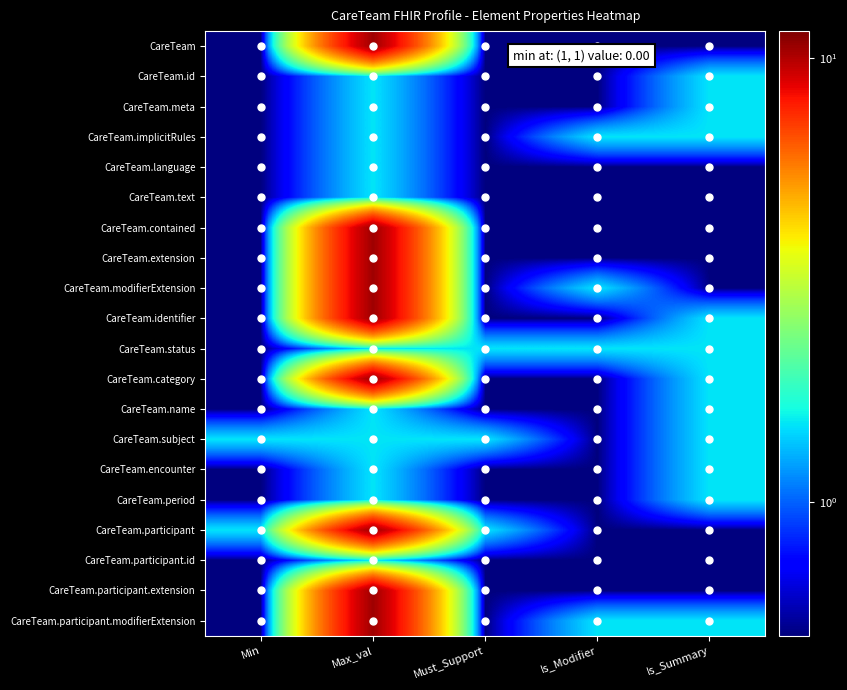

Reading right to left, extract all data points from this chart.

CareTeam: Is_Summary=0.5	Is_Modifier=0.5	Must_Support=0.5	Max_val=10.5	Min=0.5
CareTeam.id: Is_Summary=1.5	Is_Modifier=0.5	Must_Support=0.5	Max_val=1.5	Min=0.5
CareTeam.meta: Is_Summary=1.5	Is_Modifier=0.5	Must_Support=0.5	Max_val=1.5	Min=0.5
CareTeam.implicitRules: Is_Summary=1.5	Is_Modifier=1.5	Must_Support=0.5	Max_val=1.5	Min=0.5
CareTeam.language: Is_Summary=0.5	Is_Modifier=0.5	Must_Support=0.5	Max_val=1.5	Min=0.5
CareTeam.text: Is_Summary=0.5	Is_Modifier=0.5	Must_Support=0.5	Max_val=1.5	Min=0.5
CareTeam.contained: Is_Summary=0.5	Is_Modifier=0.5	Must_Support=0.5	Max_val=10.5	Min=0.5
CareTeam.extension: Is_Summary=0.5	Is_Modifier=0.5	Must_Support=0.5	Max_val=10.5	Min=0.5
CareTeam.modifierExtension: Is_Summary=0.5	Is_Modifier=1.5	Must_Support=0.5	Max_val=10.5	Min=0.5
CareTeam.identifier: Is_Summary=1.5	Is_Modifier=0.5	Must_Support=0.5	Max_val=10.5	Min=0.5
CareTeam.status: Is_Summary=1.5	Is_Modifier=1.5	Must_Support=1.5	Max_val=1.5	Min=0.5
CareTeam.category: Is_Summary=1.5	Is_Modifier=0.5	Must_Support=0.5	Max_val=10.5	Min=0.5
CareTeam.name: Is_Summary=1.5	Is_Modifier=0.5	Must_Support=0.5	Max_val=1.5	Min=0.5
CareTeam.subject: Is_Summary=1.5	Is_Modifier=0.5	Must_Support=1.5	Max_val=1.5	Min=1.5
CareTeam.encounter: Is_Summary=1.5	Is_Modifier=0.5	Must_Support=0.5	Max_val=1.5	Min=0.5
CareTeam.period: Is_Summary=1.5	Is_Modifier=0.5	Must_Support=0.5	Max_val=1.5	Min=0.5
CareTeam.participant: Is_Summary=0.5	Is_Modifier=0.5	Must_Support=1.5	Max_val=10.5	Min=1.5
CareTeam.participant.id: Is_Summary=0.5	Is_Modifier=0.5	Must_Support=0.5	Max_val=1.5	Min=0.5
CareTeam.participant.extension: Is_Summary=0.5	Is_Modifier=0.5	Must_Support=0.5	Max_val=10.5	Min=0.5
CareTeam.participant.modifierExtension: Is_Summary=1.5	Is_Modifier=1.5	Must_Support=0.5	Max_val=10.5	Min=0.5